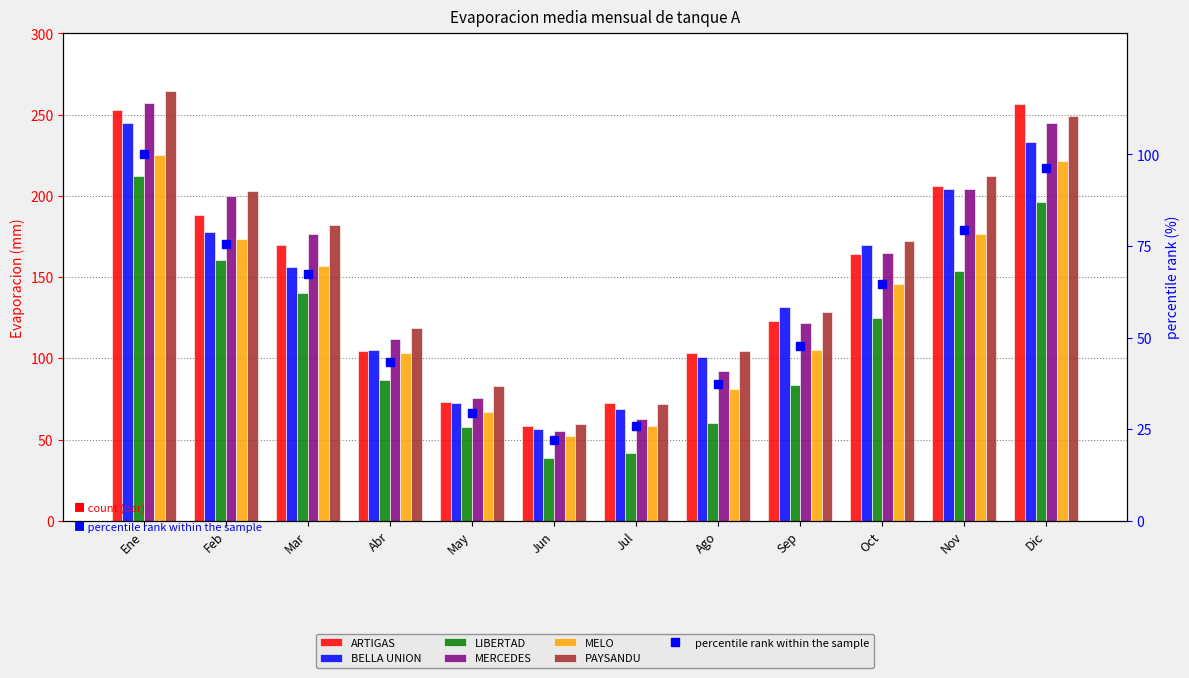

List the series in order of their peak value, lowest first.

LIBERTAD, MELO, BELLA UNION, ARTIGAS, MERCEDES, PAYSANDU